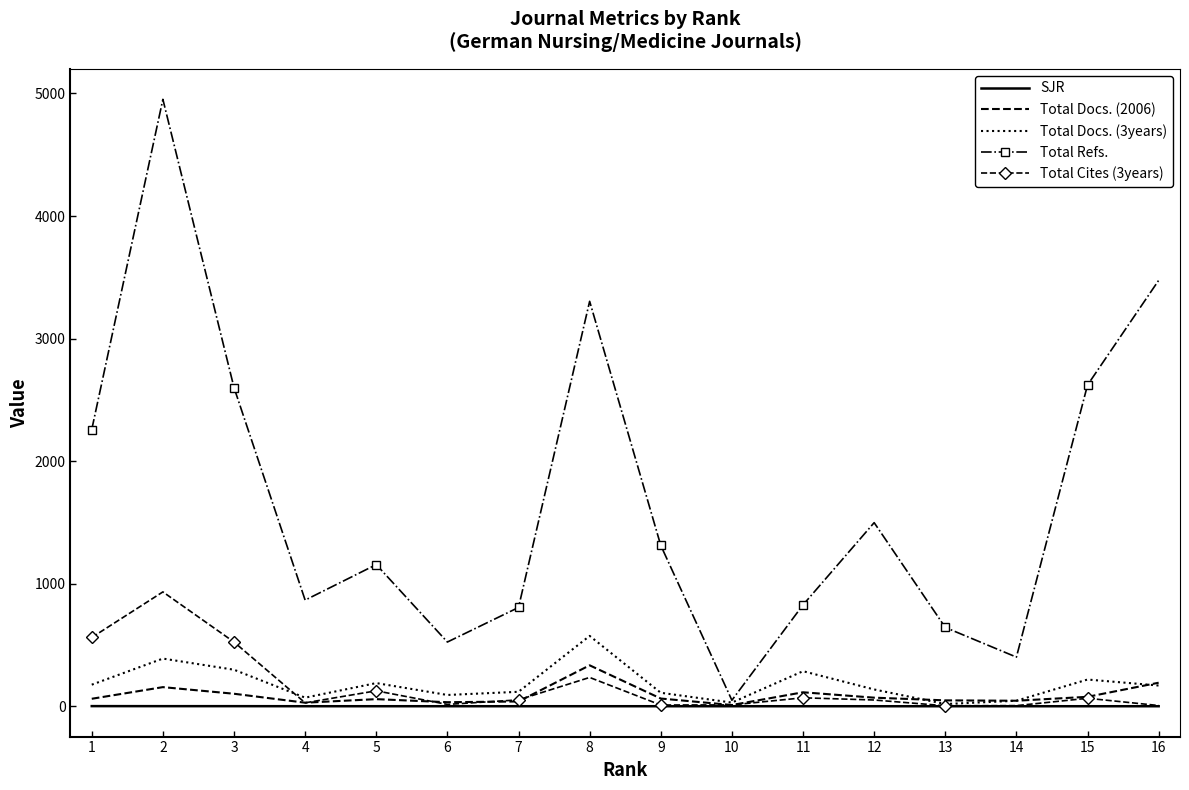

Between 6 and 16, which series saw the biggest shift?

Total Refs.